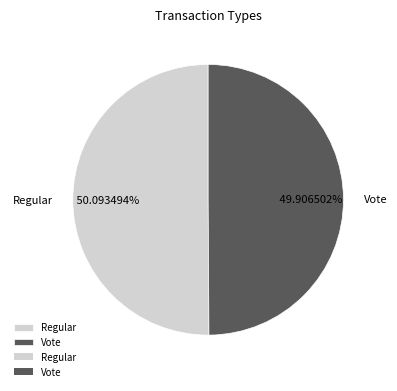

Combined, do Vote and Regular account for over 50%?

Yes